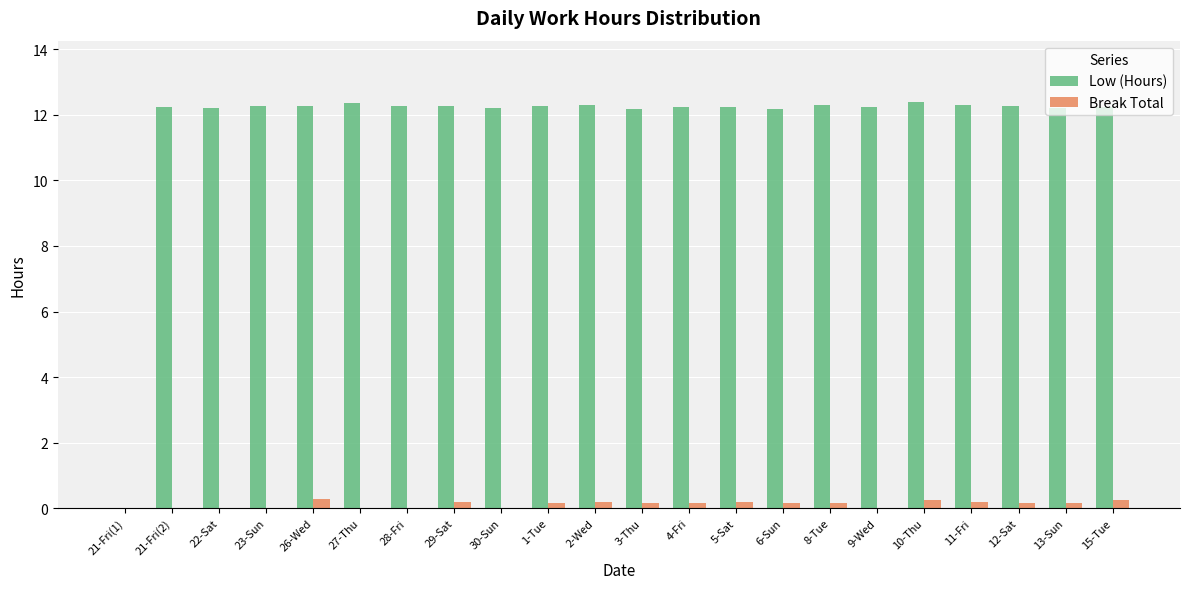

What is the greatest value displayed?

12.4